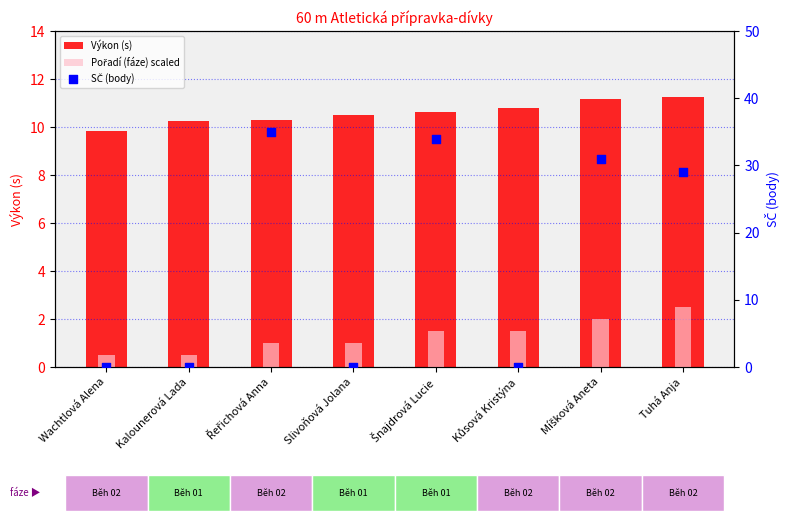

Which series contains the highest Y value?

SČ (body)